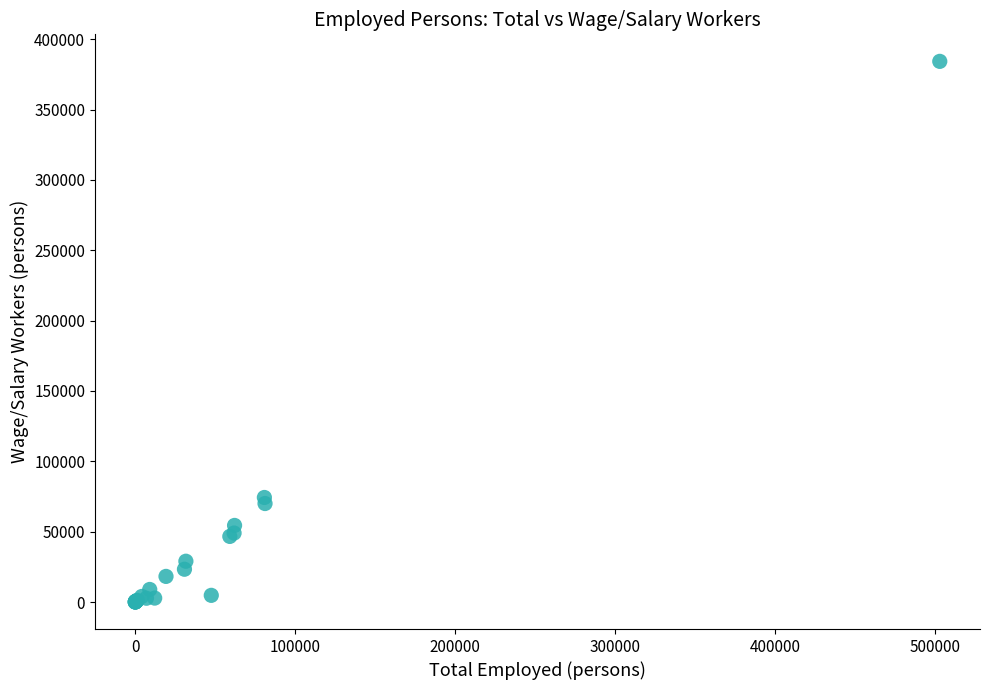

What Y value in the scatter plot is closest to 192153?

74313